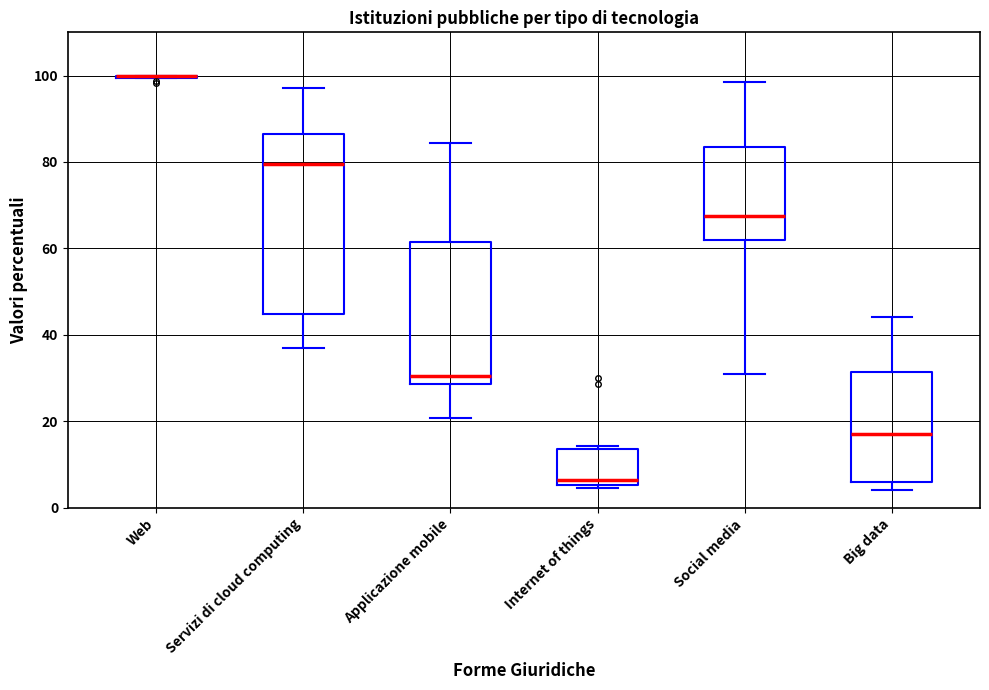

Where is the upper edge of the box for Internet of things on the y-axis? The values are not printed on the chart, so give them approximately, as read against the axis.

14